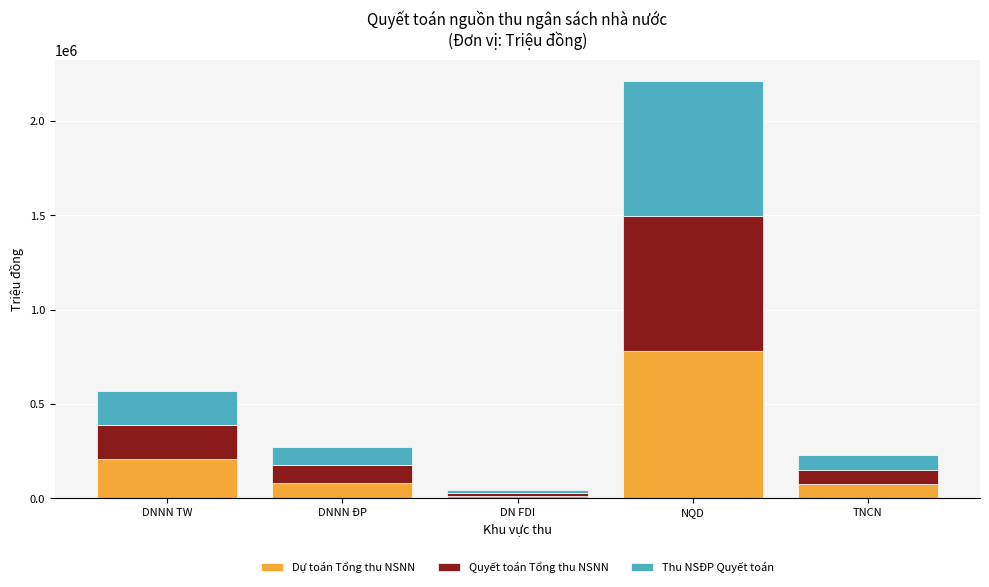

Is it true that Dự toán Tổng thu NSNN equals 210000 at DNNN TW?

True